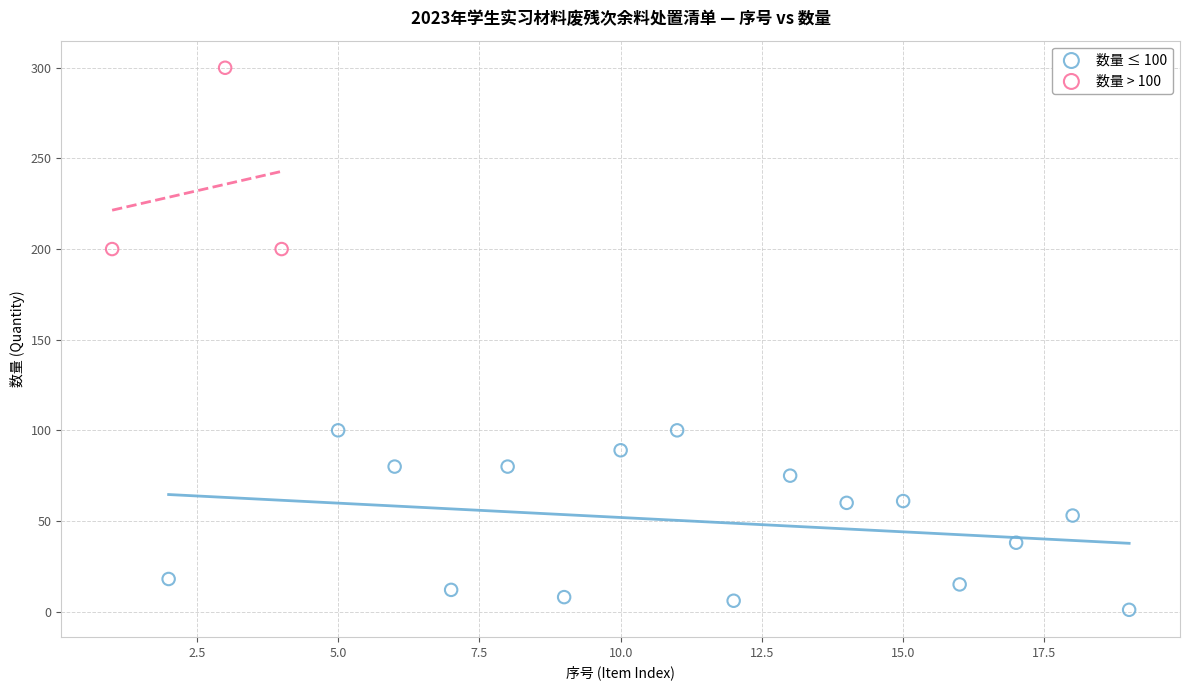

Which series reaches the minimum Y coordinate?

数量 ≤ 100